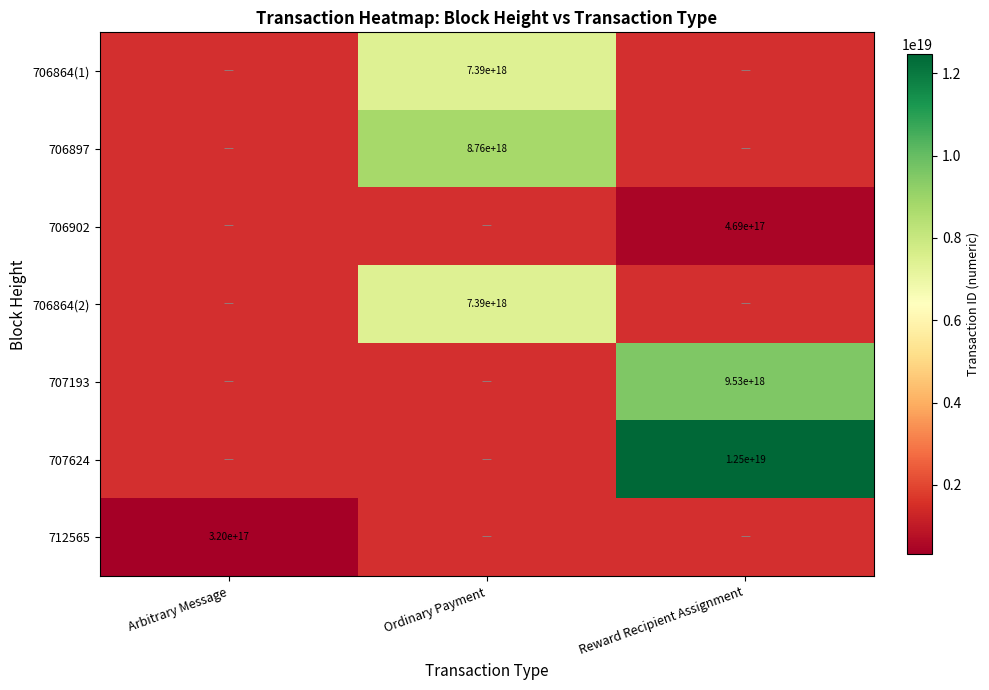

Is it true that 712565 equals 559342495770359040 at Arbitrary Message?

False